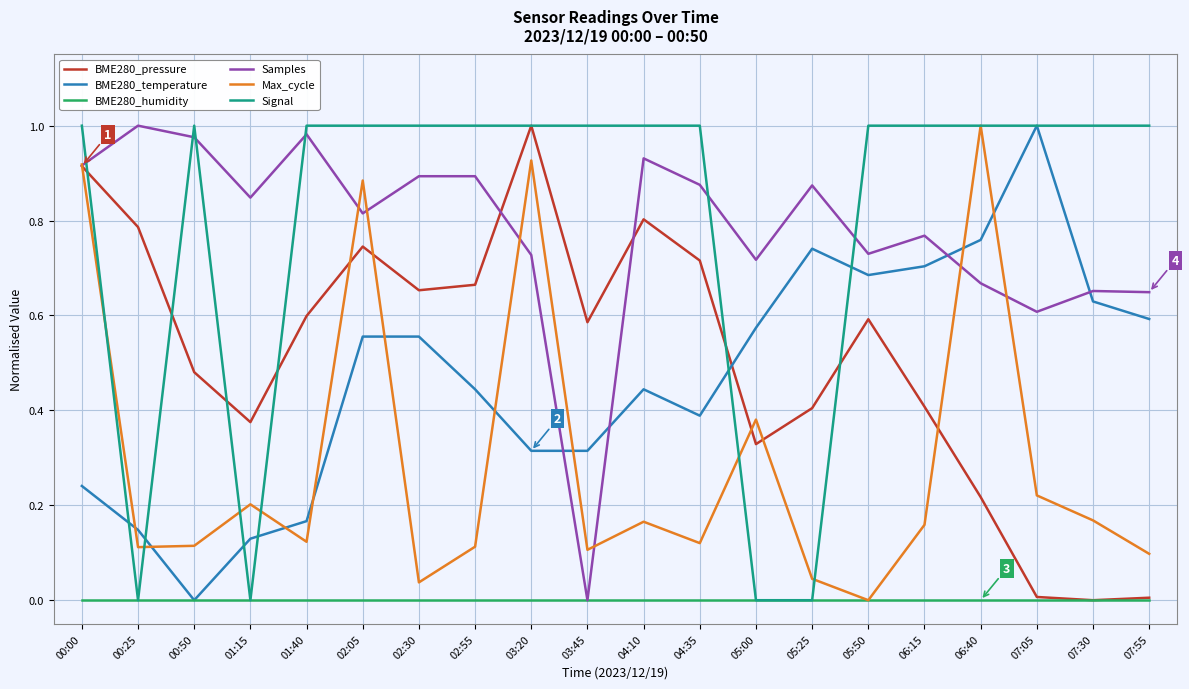

What position from the right is 03:45?

11